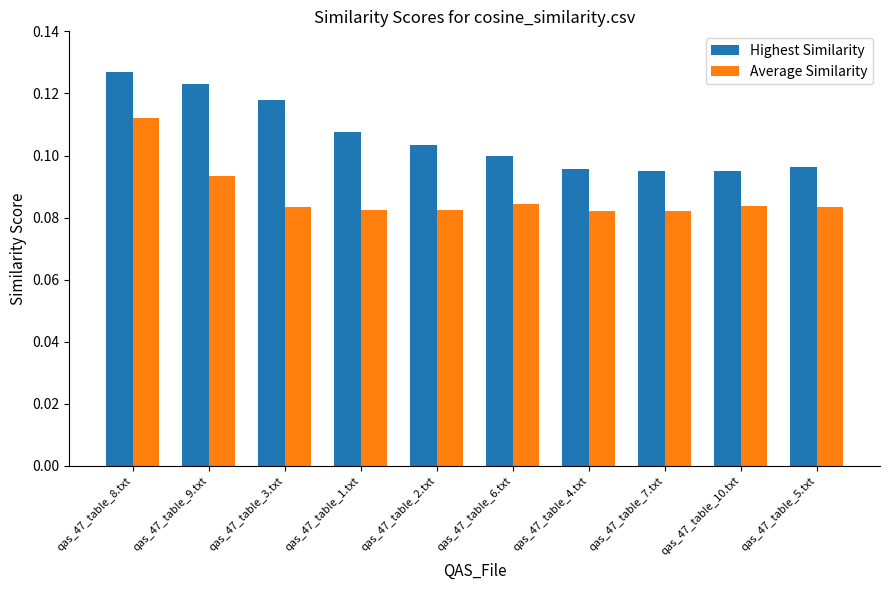

The value of Highest Similarity at qas_47_table_8.txt is 0.2. True or false?

False